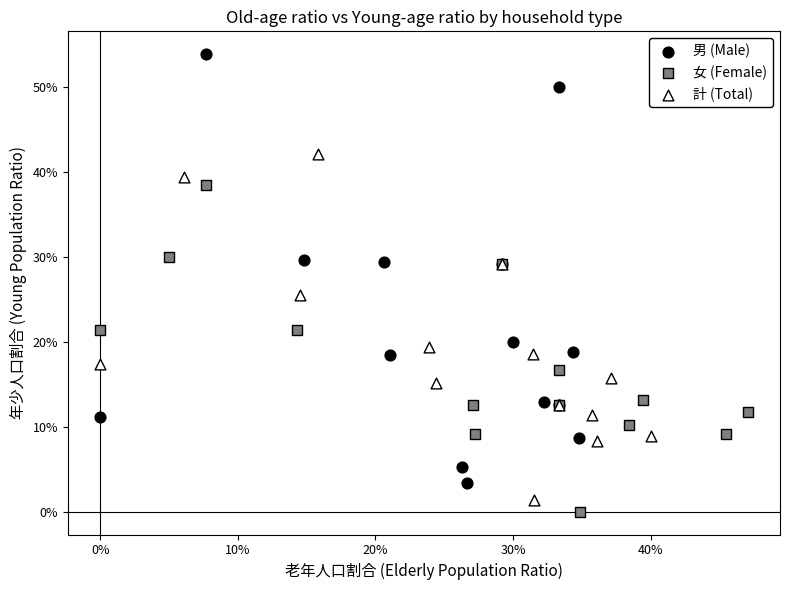

Which series contains the lowest Y value?

女 (Female)